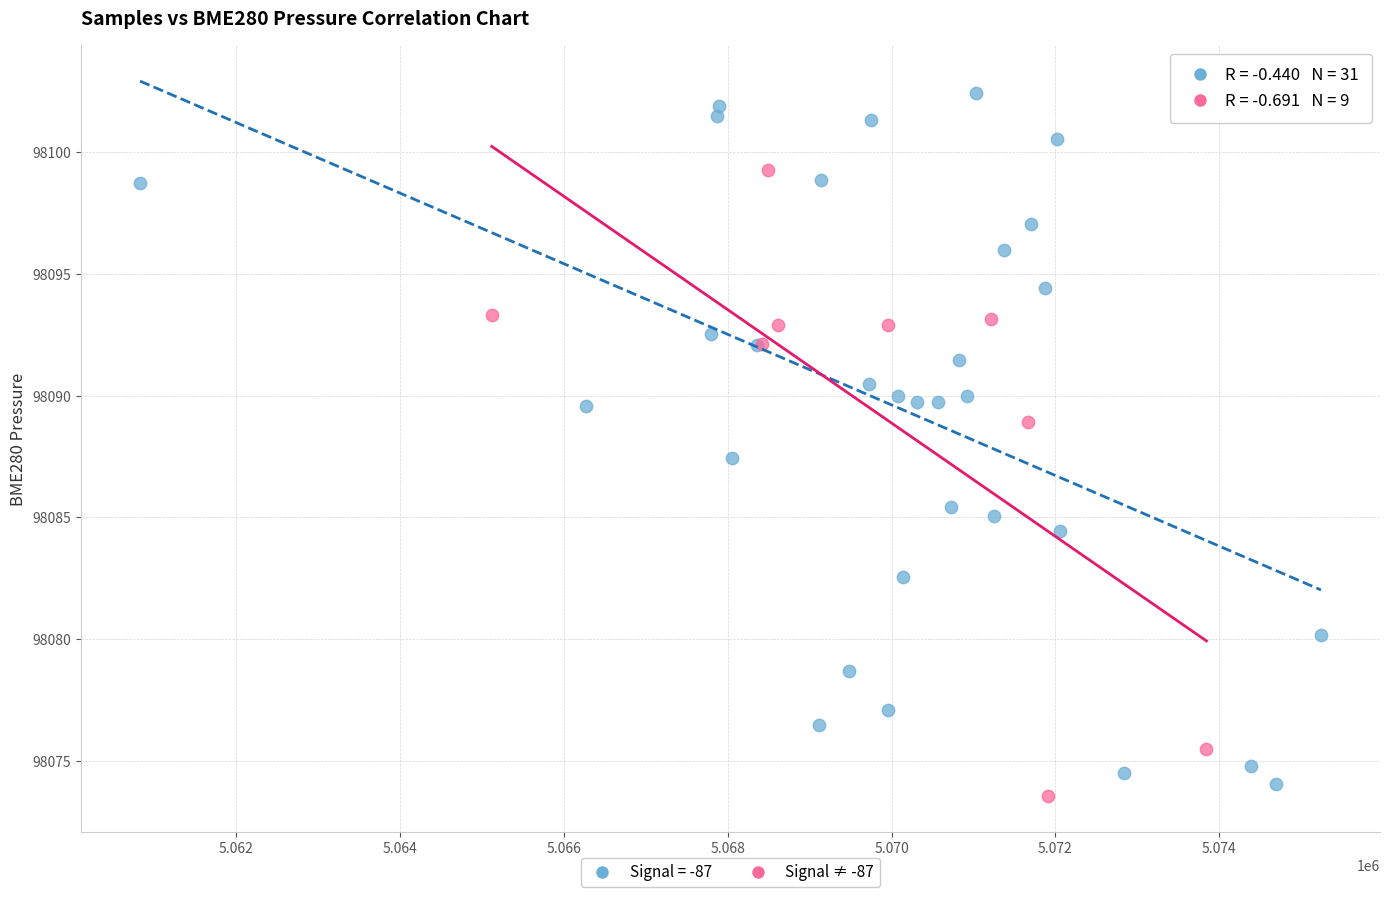

Which series has the largest Y range (max minus min)?

Signal = -87